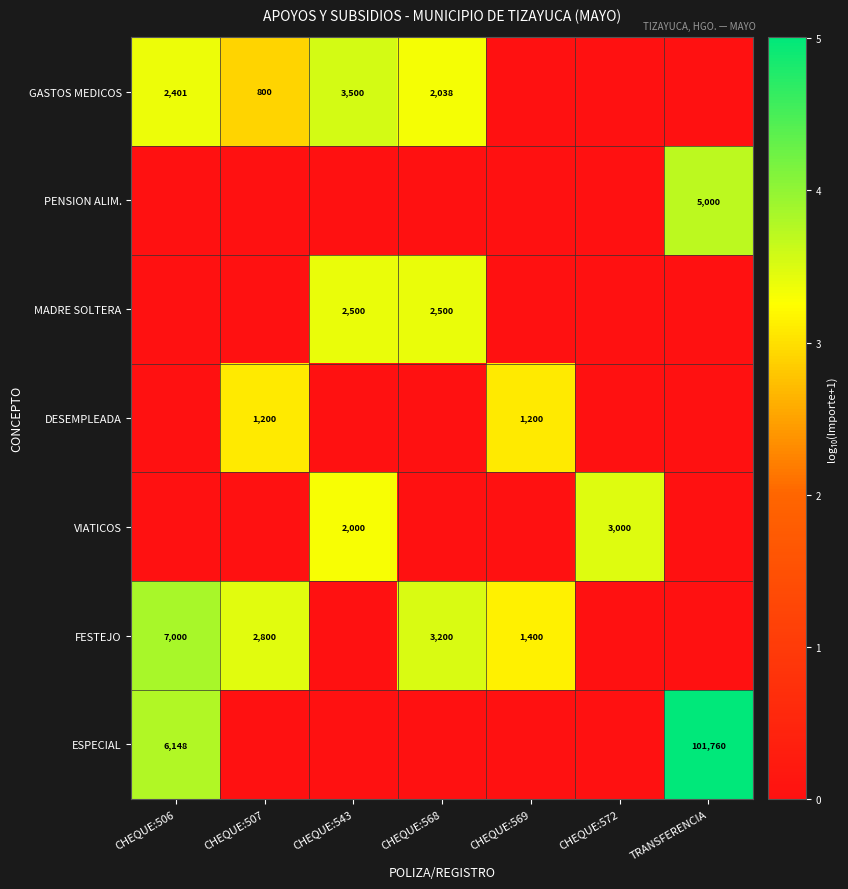

At how many categories does at least one series exceed 0?

7